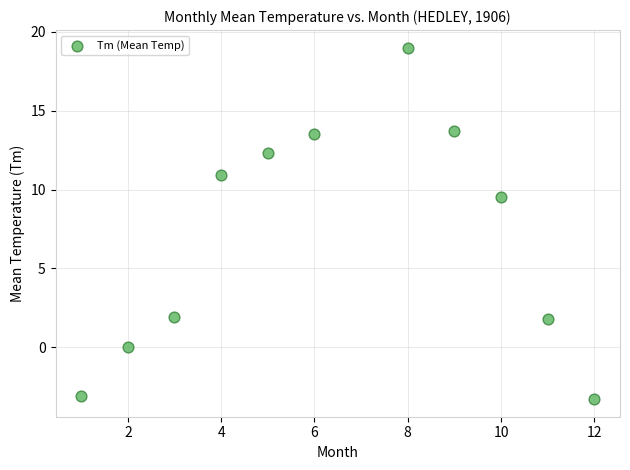

What is the average Y value?

6.9